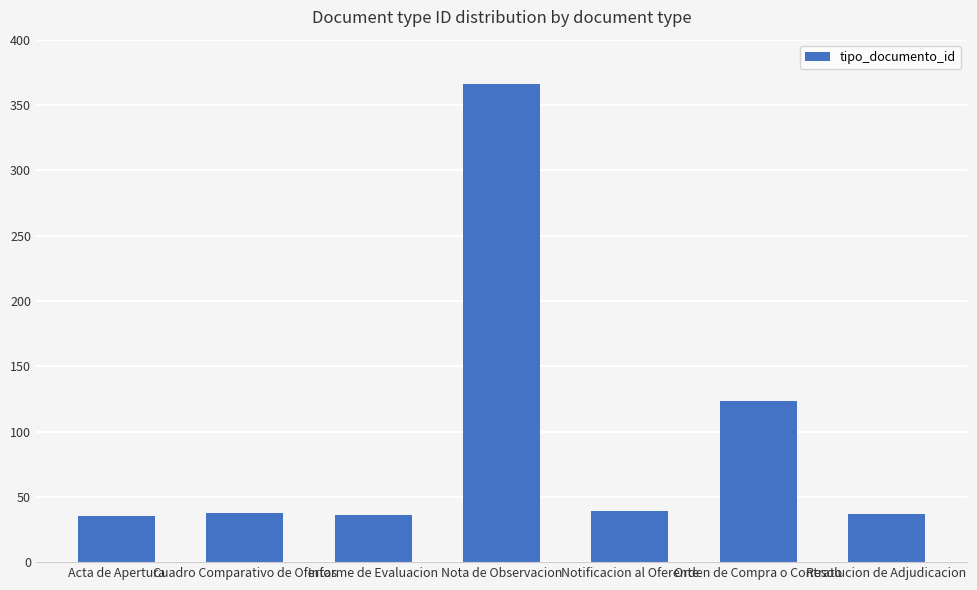

Between Orden de Compra o Contrato and Nota de Observacion, which is larger?

Nota de Observacion